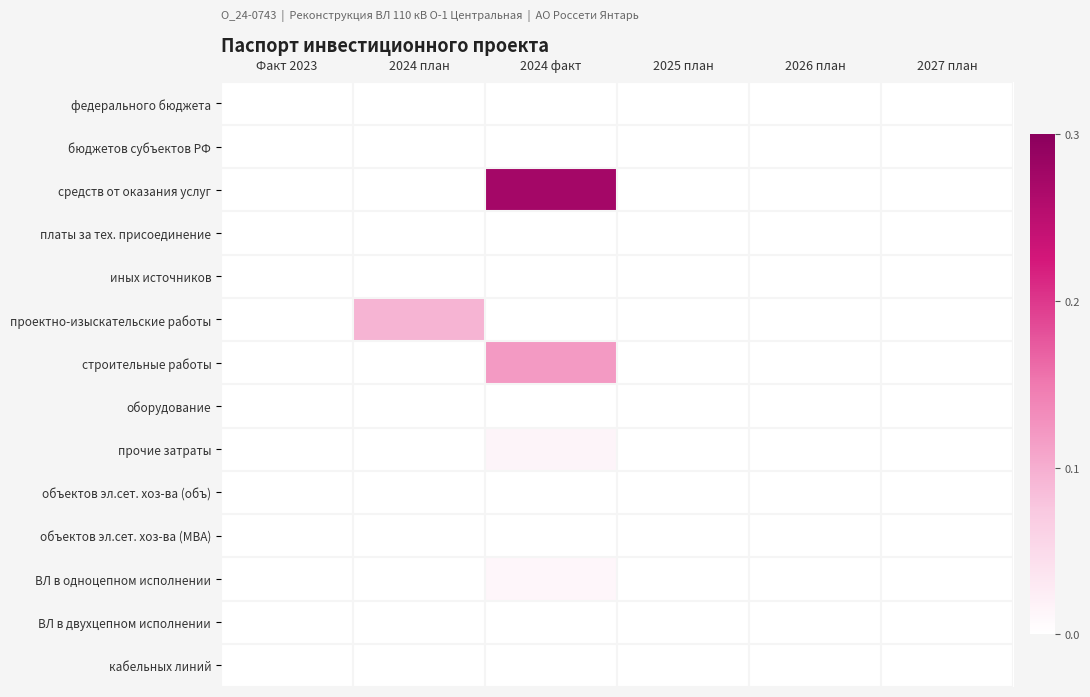

How many categories are shown in the chart?

6